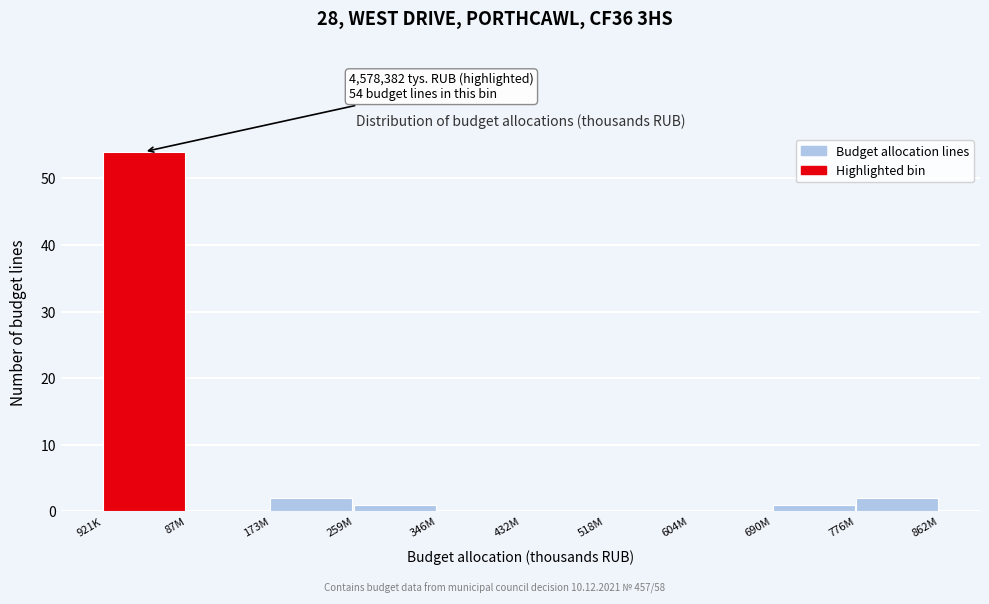

Reading left to right, list all the values displayed in this chart.

921K=54	87M=0	173M=2	259M=1	346M=0	432M=0	518M=0	604M=0	690M=1	776M=2